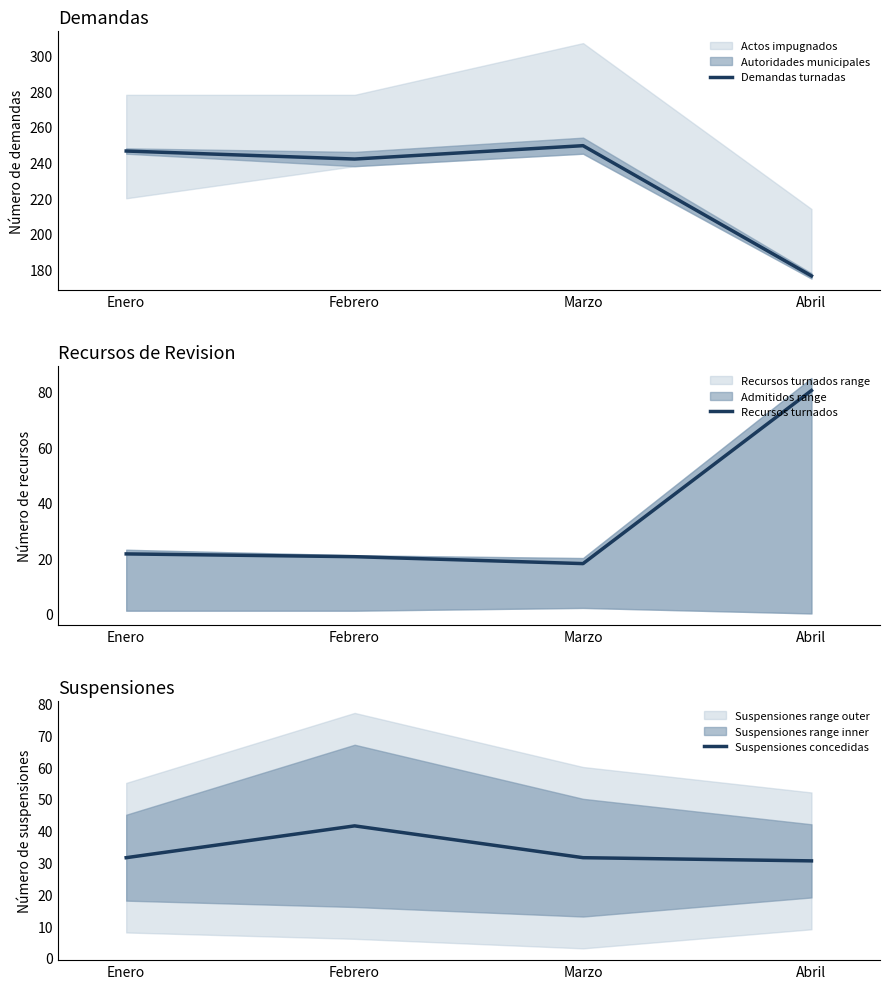

At which category does the chart reach its peak across all series?

Marzo